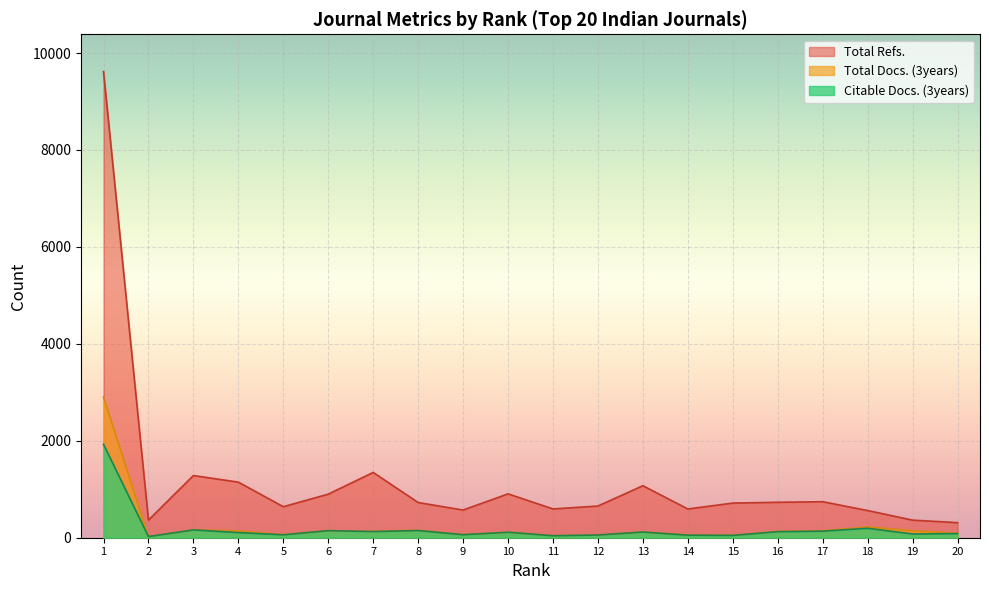

What is the difference between the highest and lowest values at 5?

580